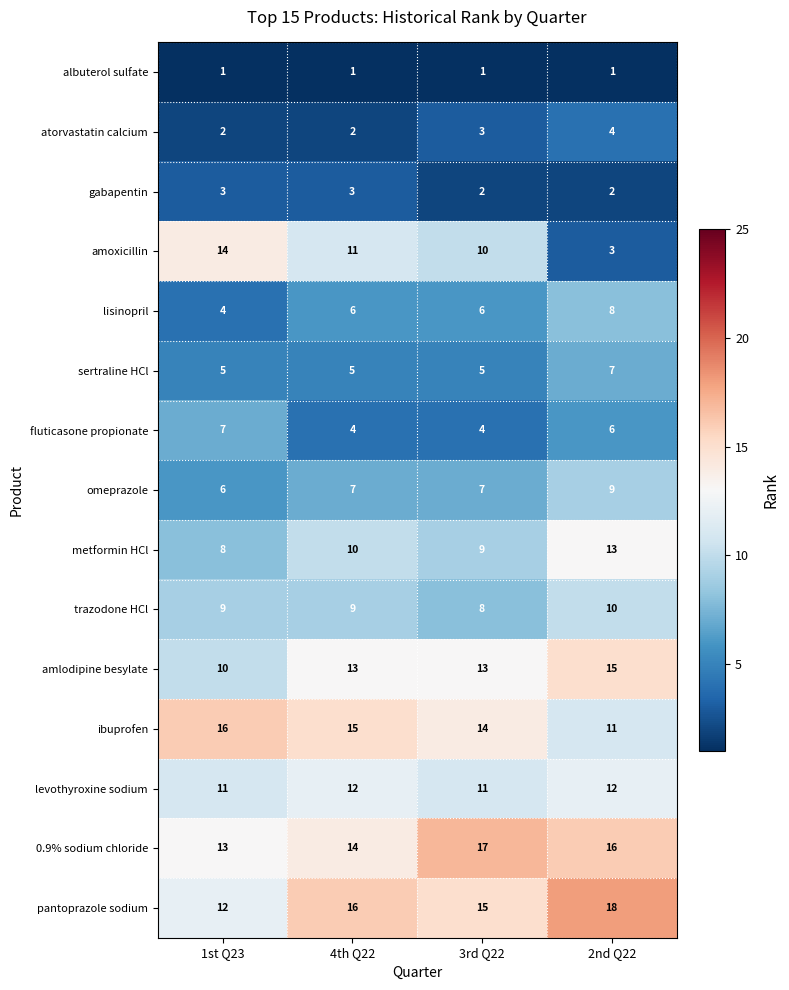

At which category is the sum across all series the highest?

2nd Q22